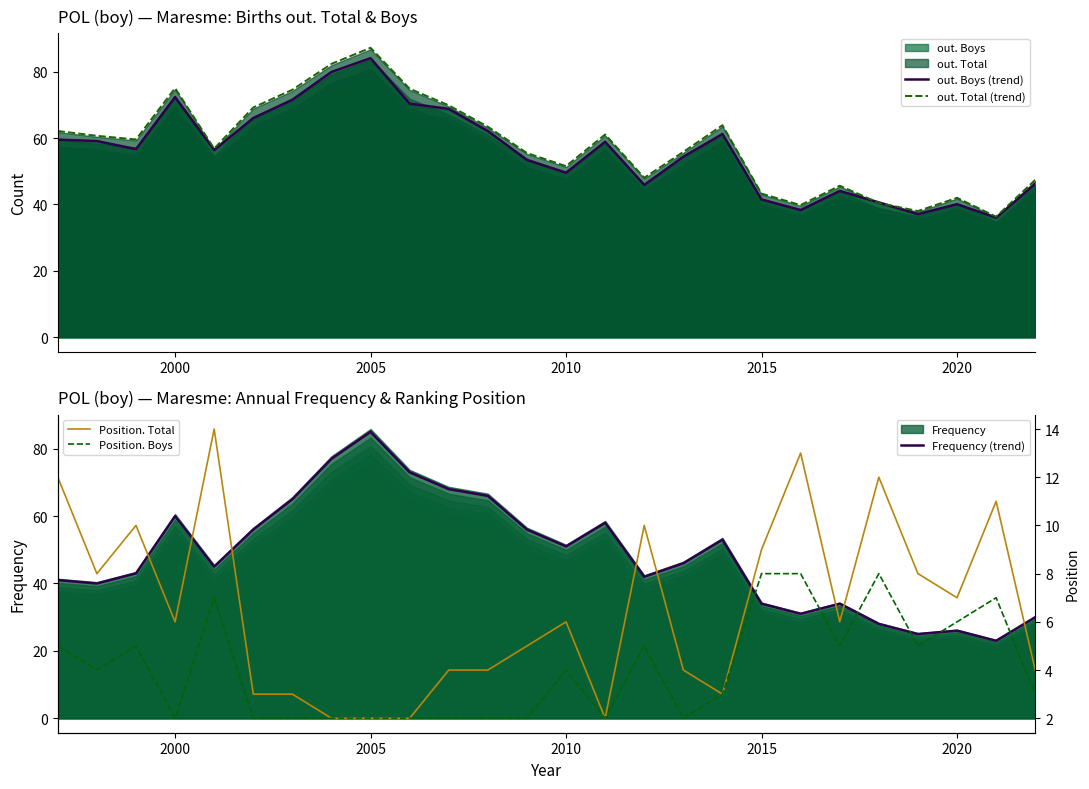

What is the maximum value for out. Boys (trend)?

84.1